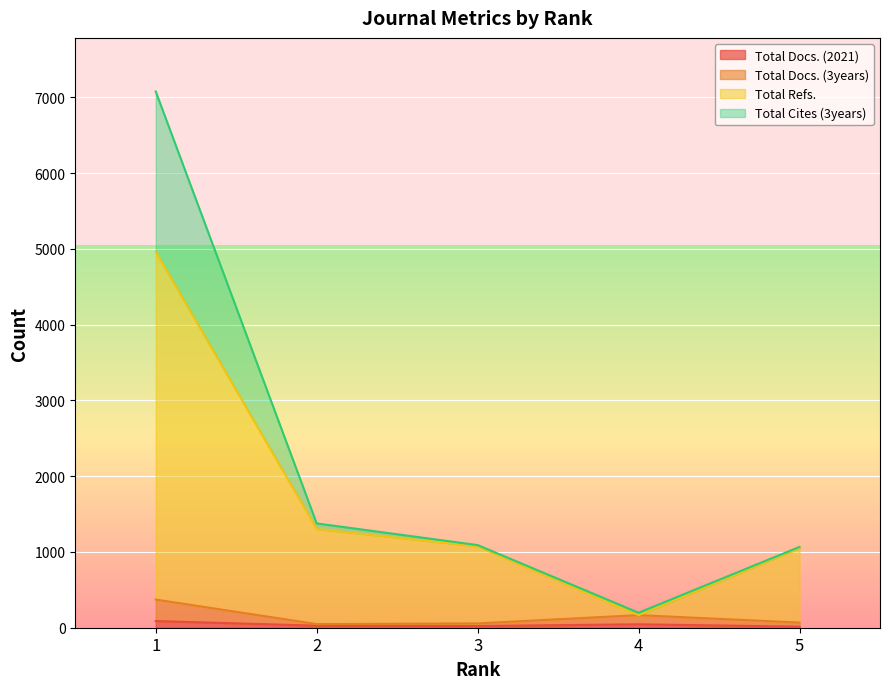

What is the lowest value of the Total Docs. (3years) series?

48